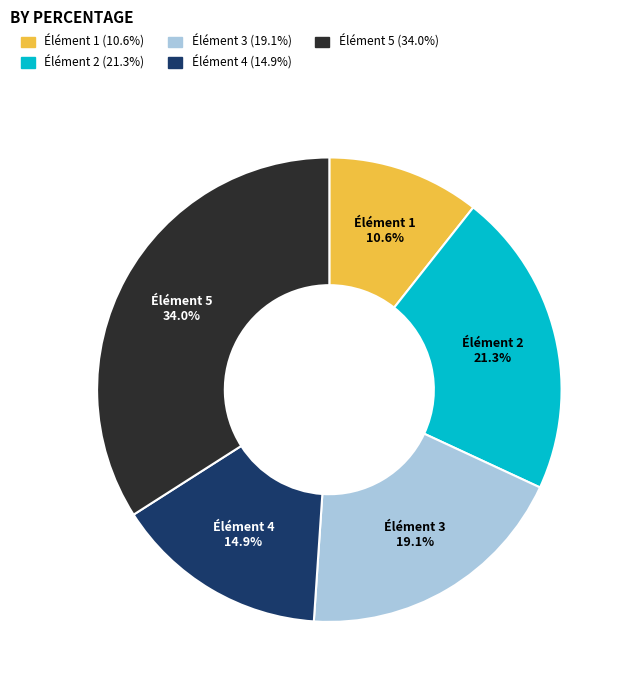

How many segments does this pie chart have?

5